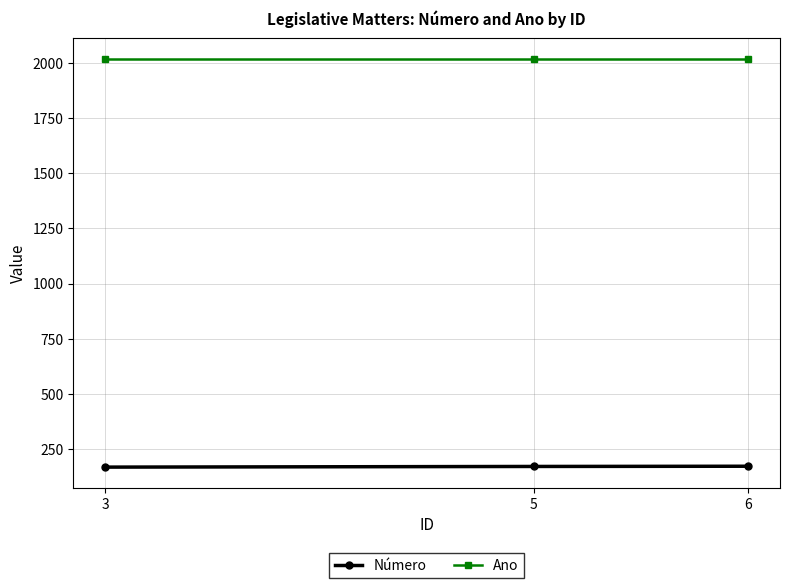

What is the value of the Ano point at the 3rd from the left?

2019